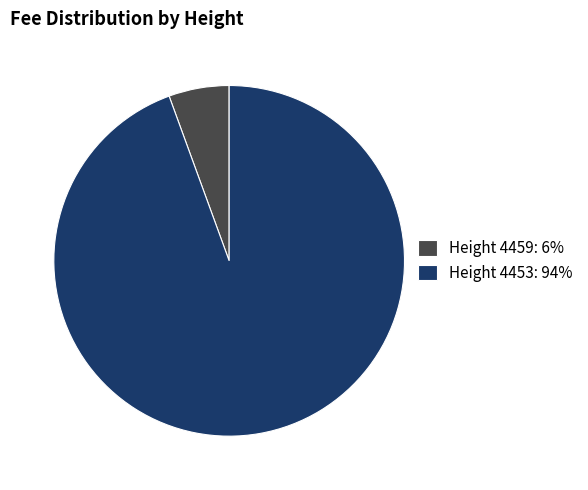

Do Height 4459: 6% and Height 4453: 94% together represent more than half of the pie?

Yes